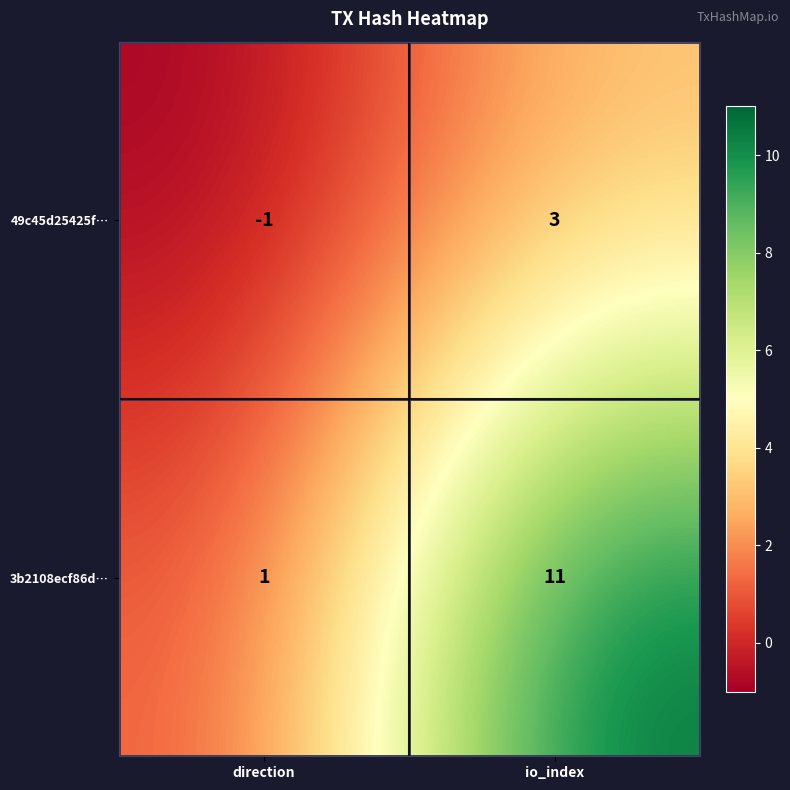

What is the spread (max minus min) of values at direction?

2